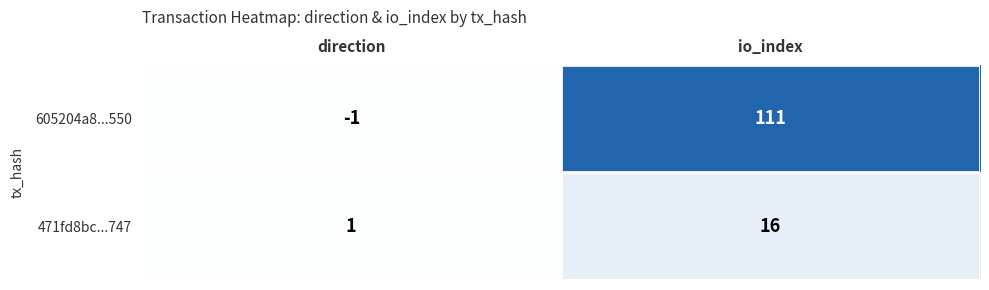

Reading left to right, extract all data points from this chart.

605204a8...550: direction=-1	io_index=111
471fd8bc...747: direction=1	io_index=16